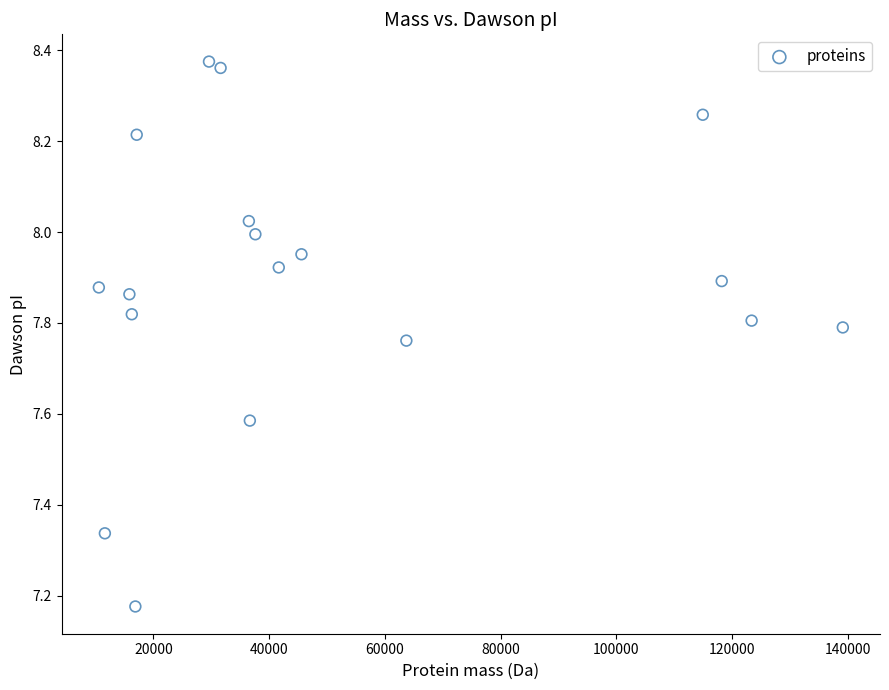

What is the range of X values (max minus min)?

128594.3